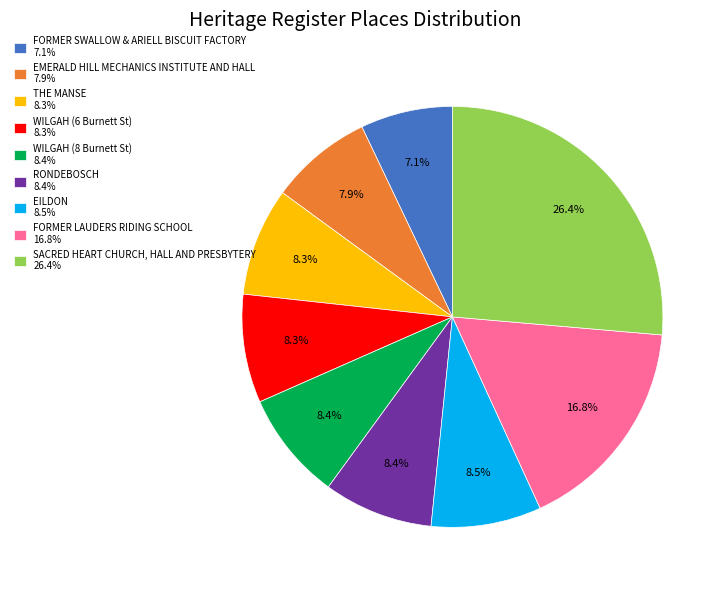

What is the largest slice in the pie chart?

SACRED HEART CHURCH, HALL AND PRESBYTERY